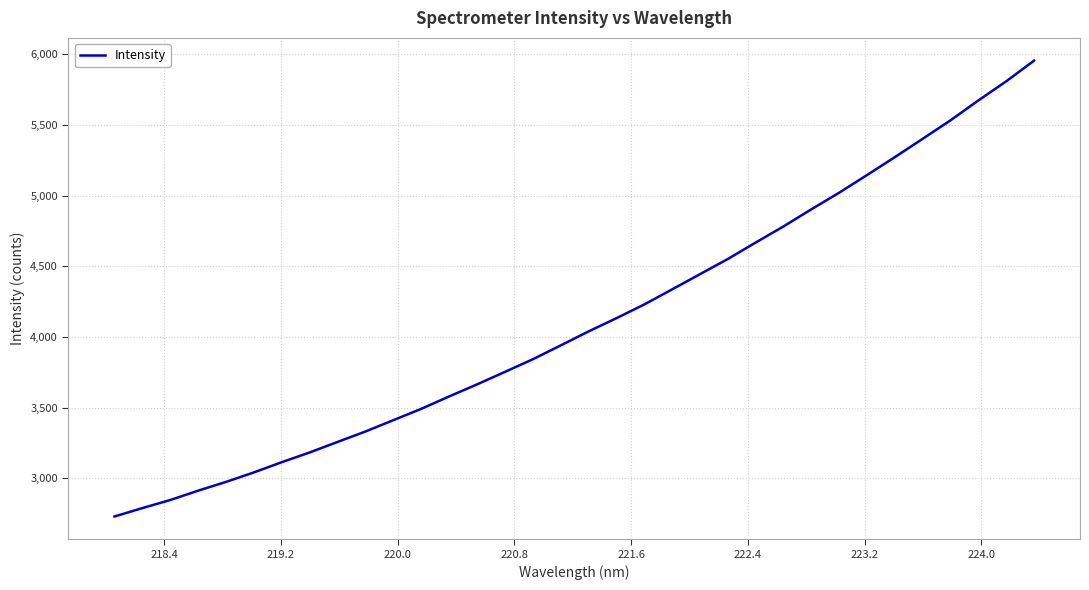

What is the difference between the maximum and minimum values?

3226.8